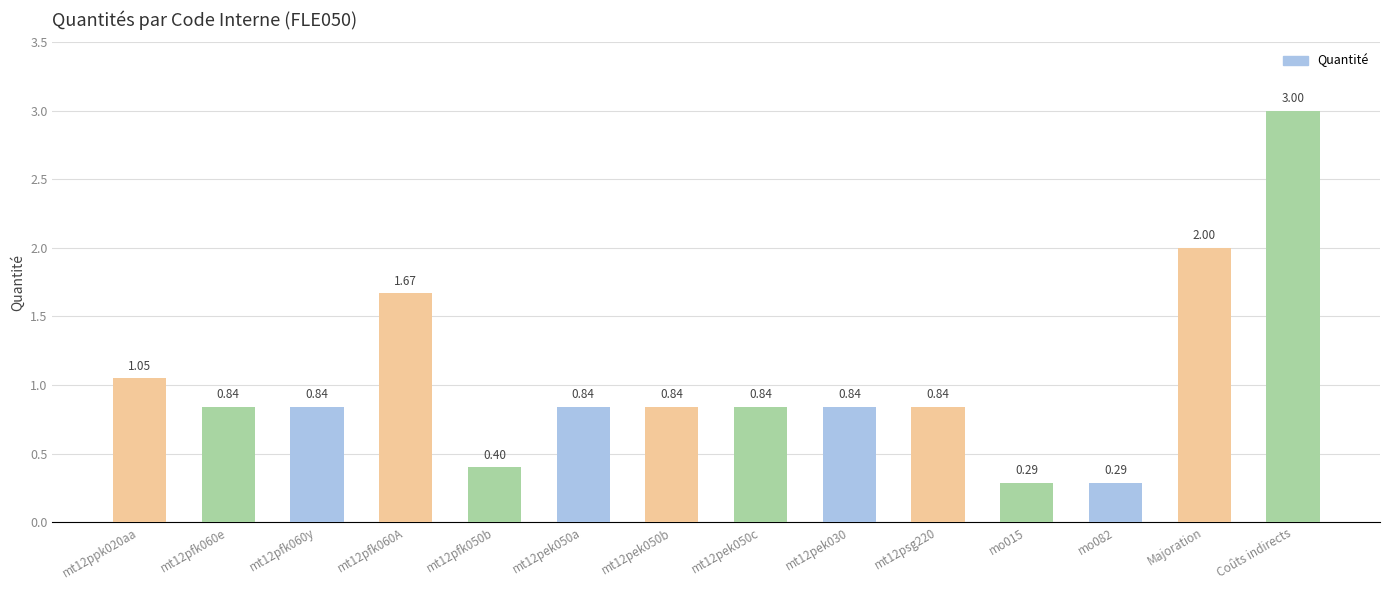

What position from the left is mt12pek030?

9